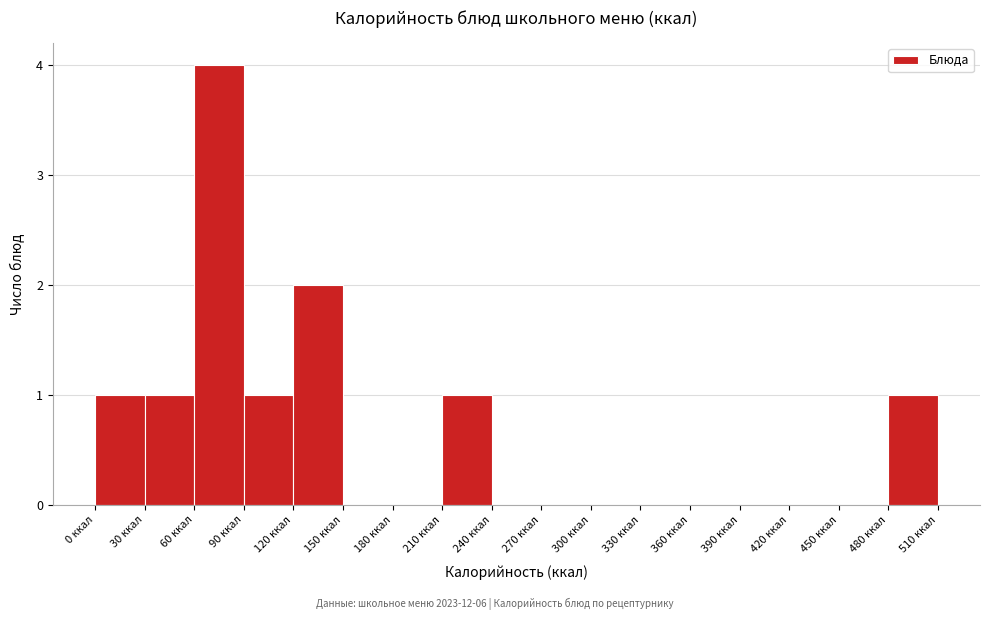

Reading left to right, list every bar in this chart as the range it spans on the x-axis followed by its height. The values are not printed on the chart, so give them approximately, as read against the axis.

0 to 30: 1
30 to 60: 1
60 to 90: 4
90 to 120: 1
120 to 150: 2
150 to 180: 0
180 to 210: 0
210 to 240: 1
240 to 270: 0
270 to 300: 0
300 to 330: 0
330 to 360: 0
360 to 390: 0
390 to 420: 0
420 to 450: 0
450 to 480: 0
480 to 510: 1